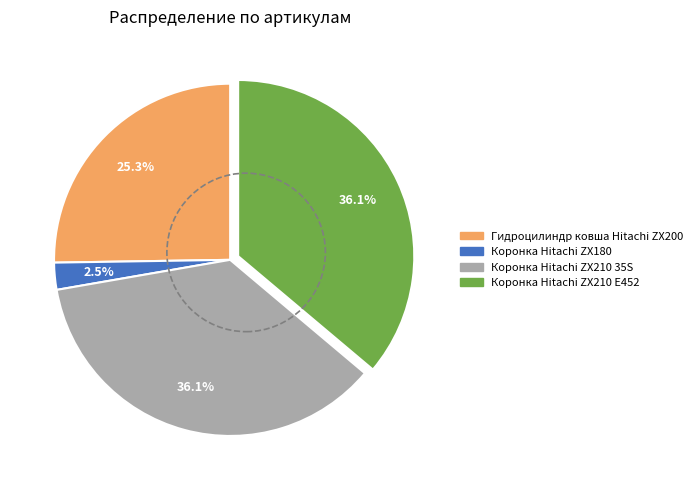

What is the ratio of the value at Коронка Hitachi ZX180 to the value at Коронка Hitachi ZX210 35S?

0.1